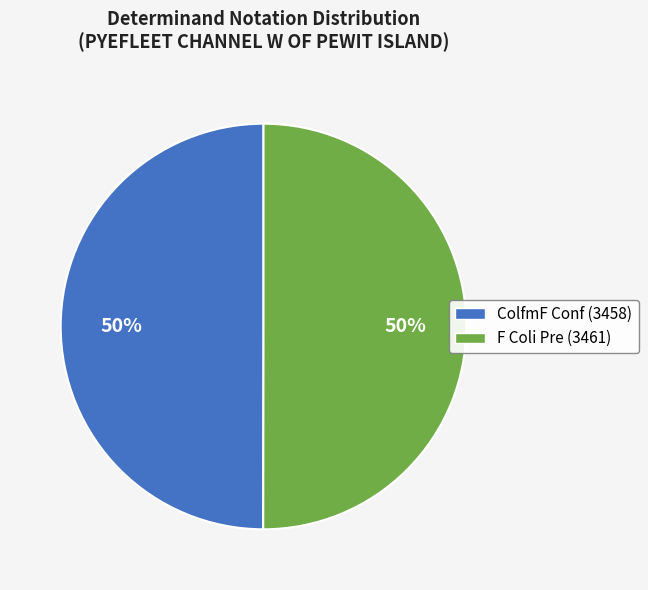

To the nearest percent, what is the combined percentage of ColfmF Conf (3458) and F Coli Pre (3461)?

100%